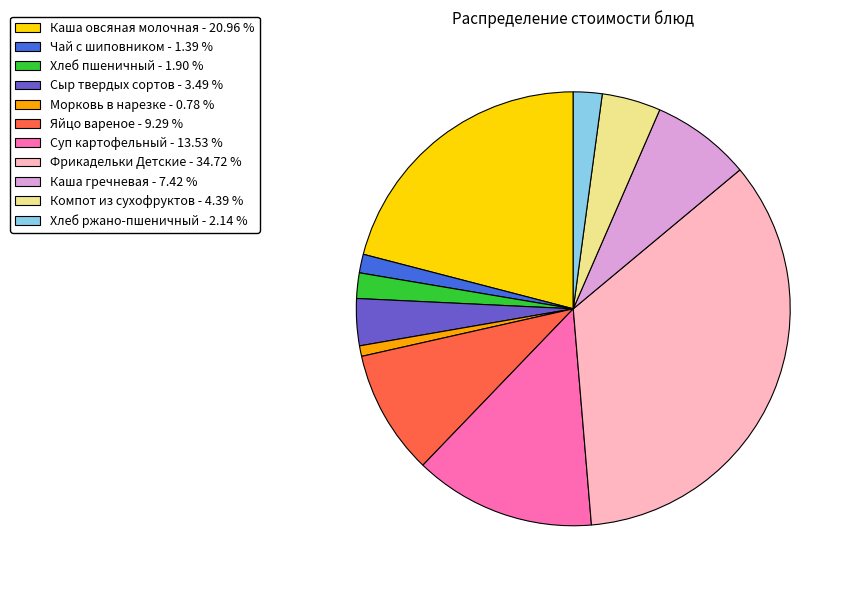

Do Сыр твердых сортов and Каша овсяная молочная together represent more than half of the pie?

No